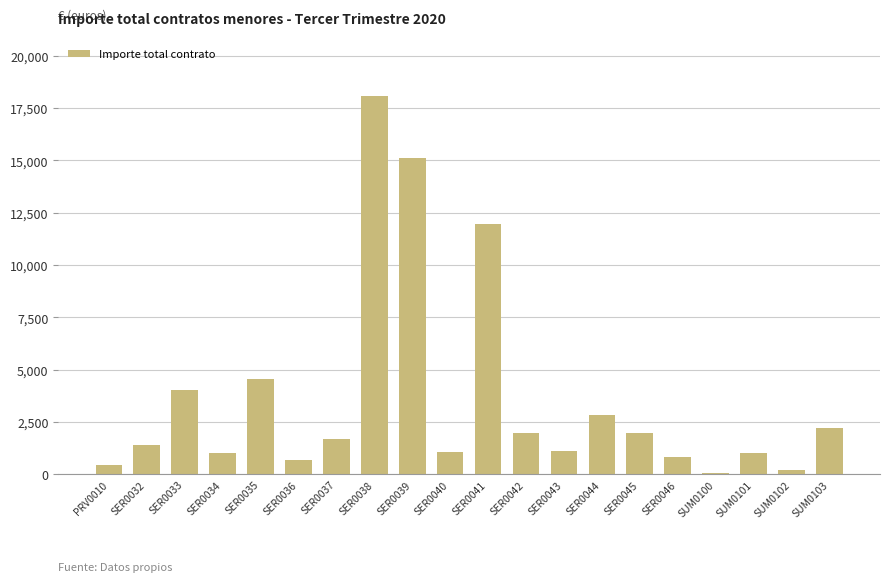

What position from the right is SER0038?

13